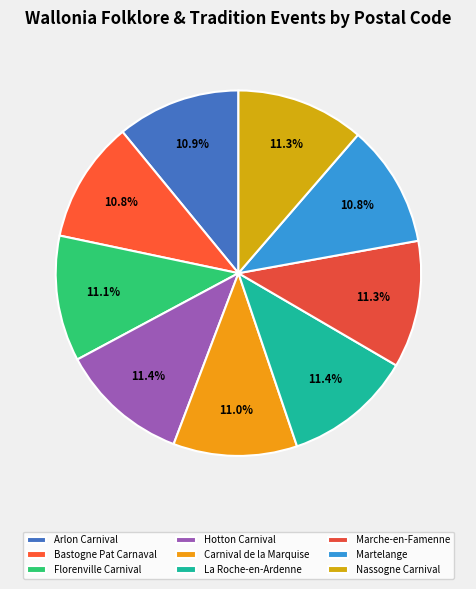

The Arlon Carnival slice represents 22% of the pie. True or false?

False